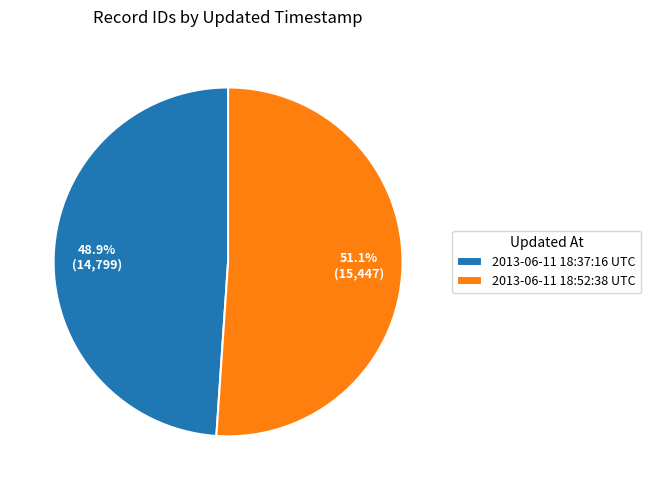

Approximately how many times larger is the value at 2013-06-11 18:37:16 UTC compared to 2013-06-11 18:52:38 UTC?

1.0